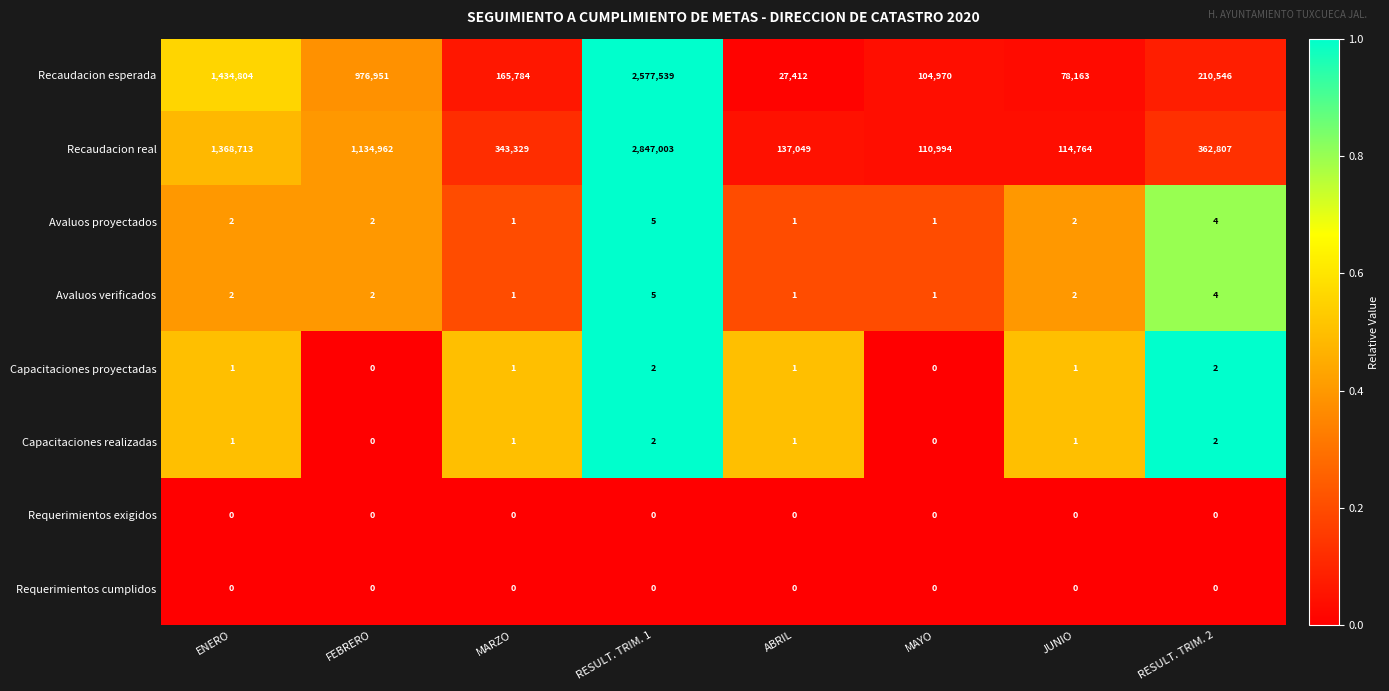

What is the greatest value displayed?

2847003